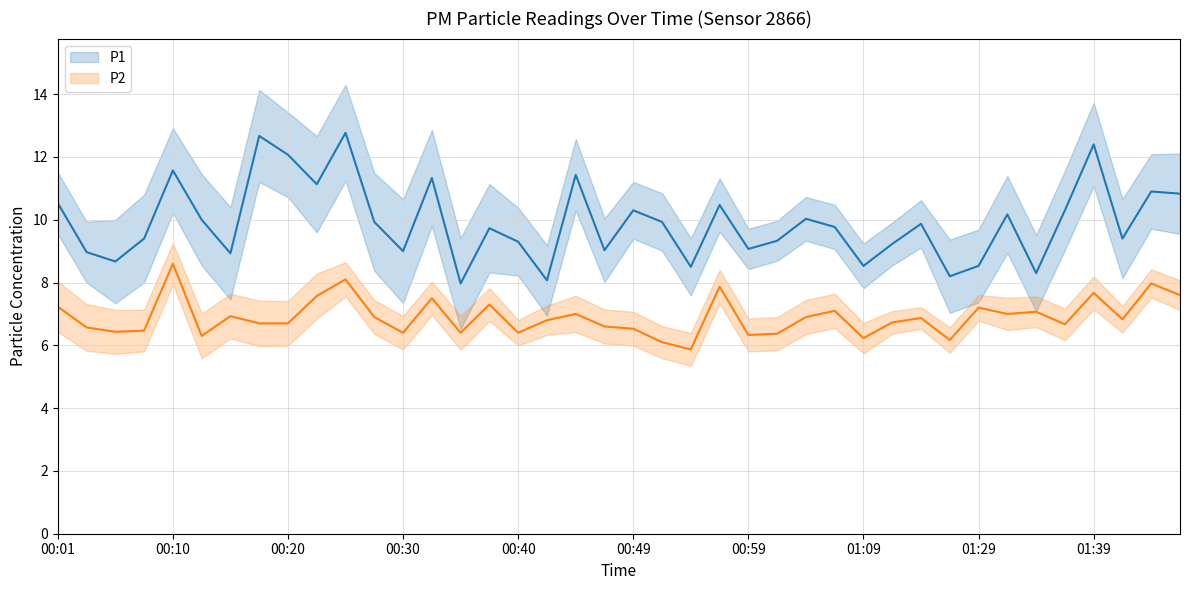

What are all the series names shown in the legend?

P1, P2